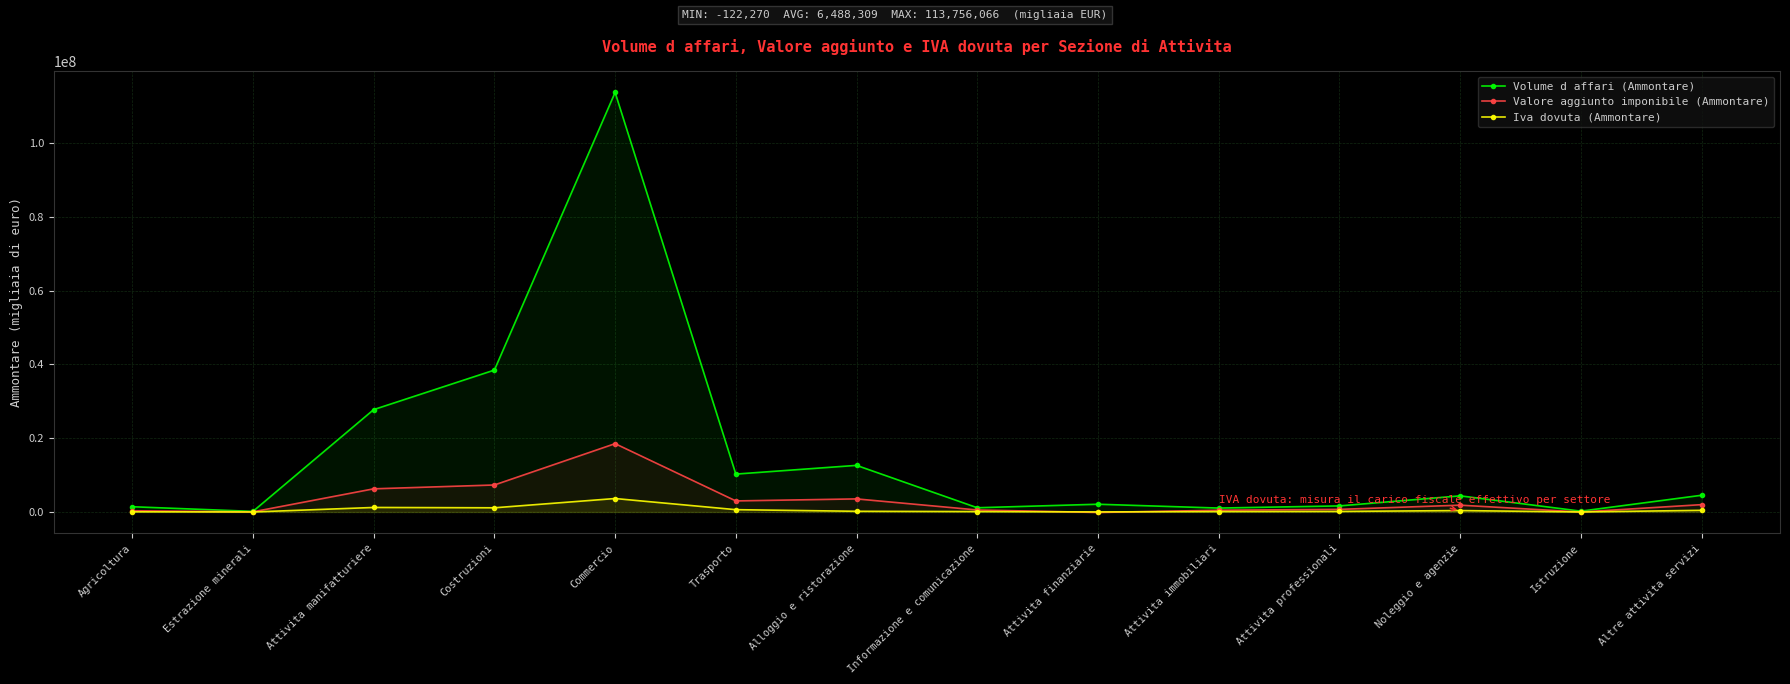

How many data points in Volume d affari (Ammontare) are above 4385835?

6